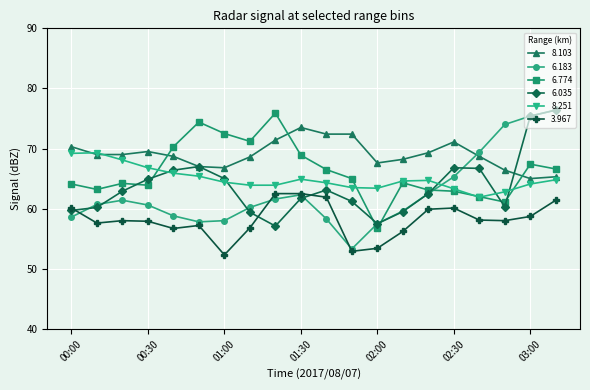

Which series has the widest spread of values?

6.183